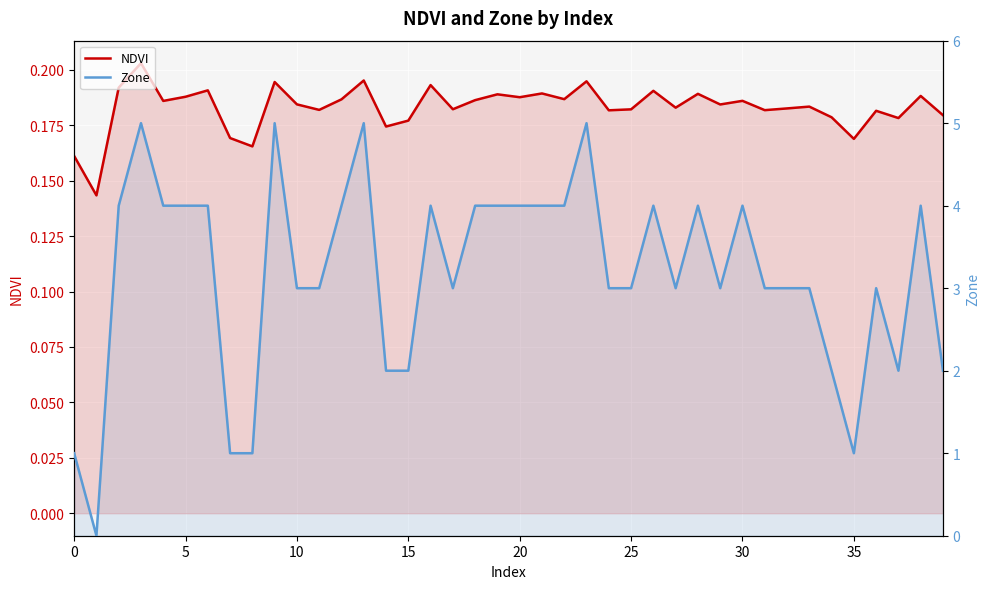

Which series has the largest total across all categories?

Zone